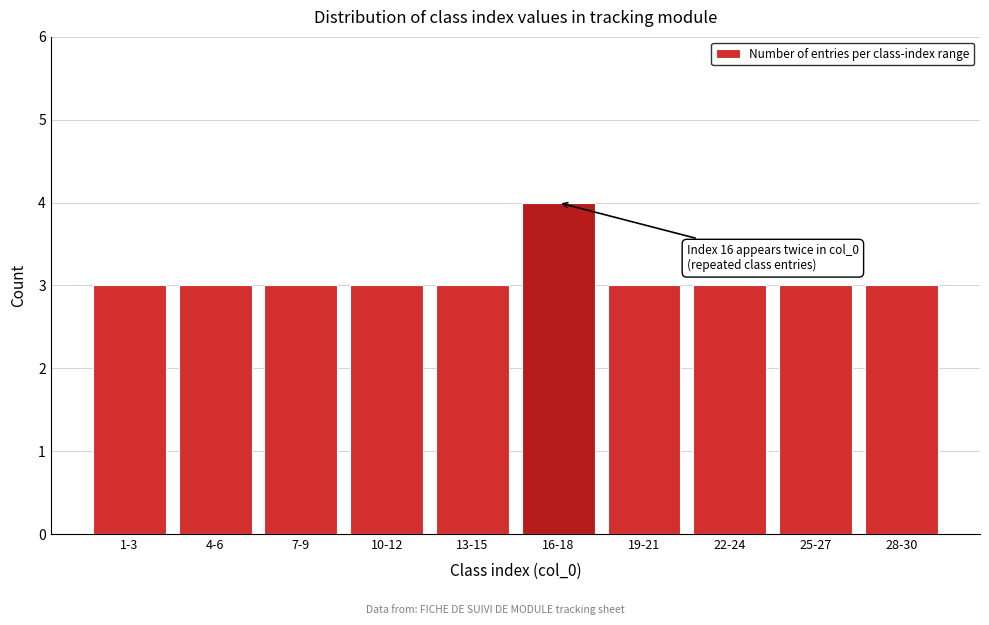

Reading right to left, transcribe all the data shown in this chart.

28-30=3	25-27=3	22-24=3	19-21=3	16-18=4	13-15=3	10-12=3	7-9=3	4-6=3	1-3=3